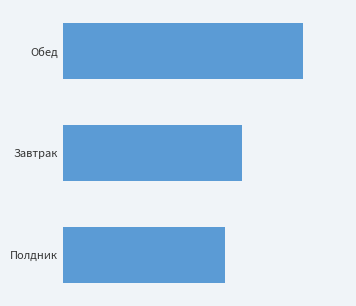

Does the chart contain any negative values?

No